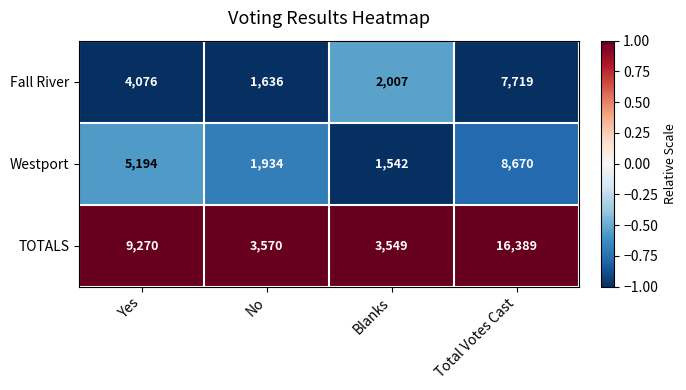

Rank the series at Total Votes Cast from lowest to highest value.

Fall River, Westport, TOTALS